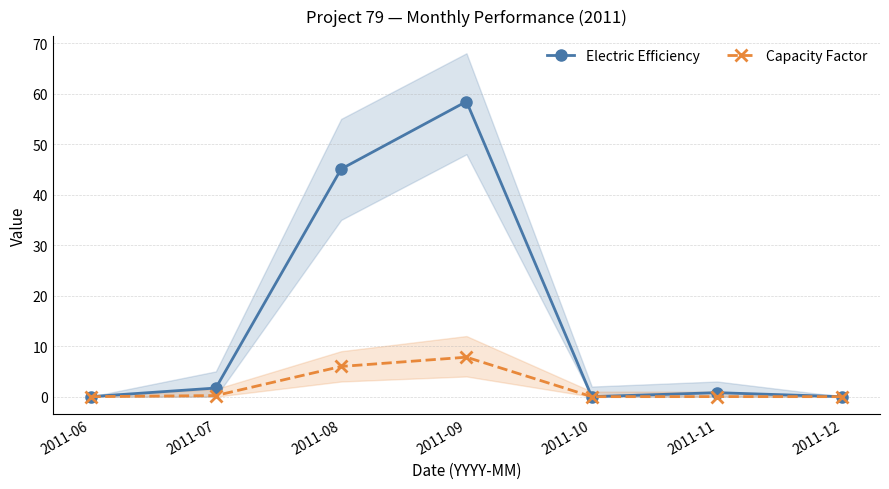

Is it true that Electric Efficiency equals 19.8 at 2011-08?

False